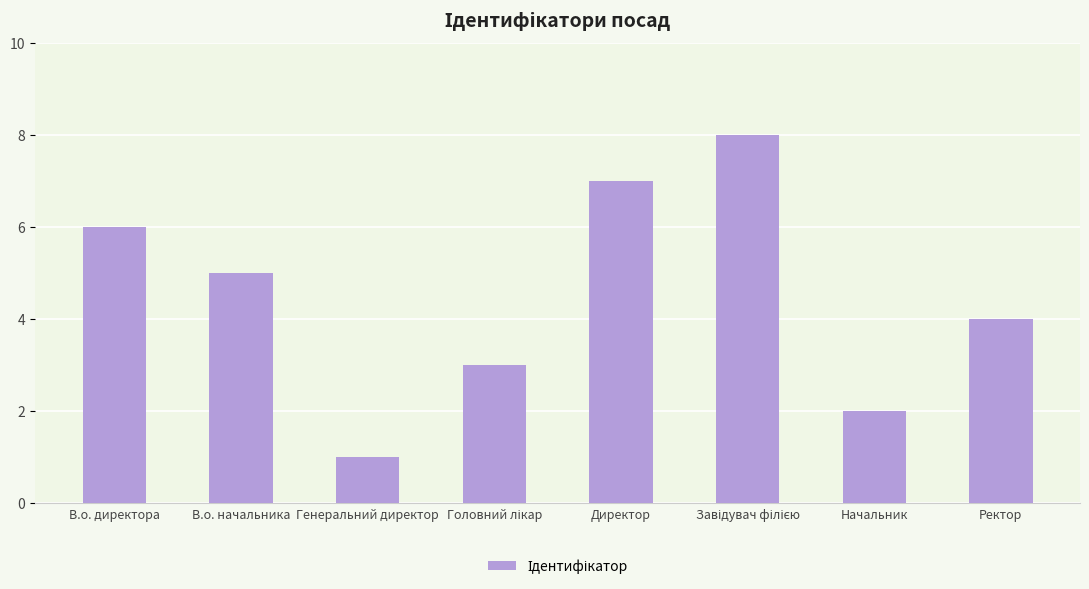

What is the label of the 8th bar from the right?

В.о. директора